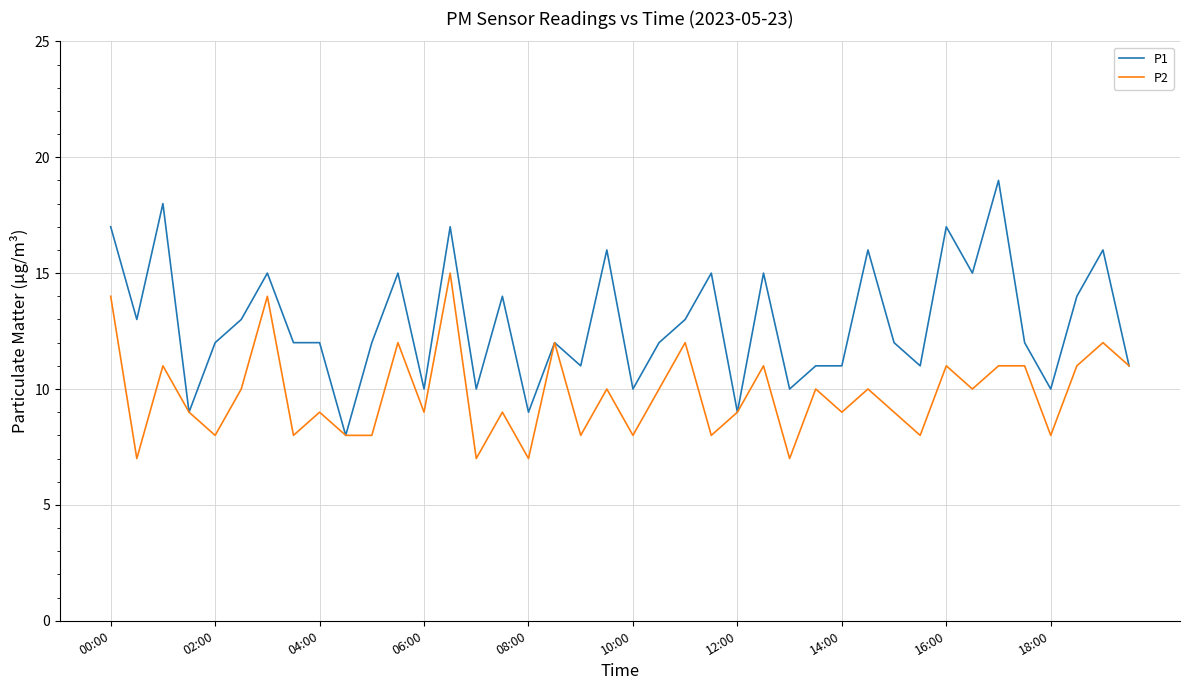

Which series has the widest spread of values?

P1